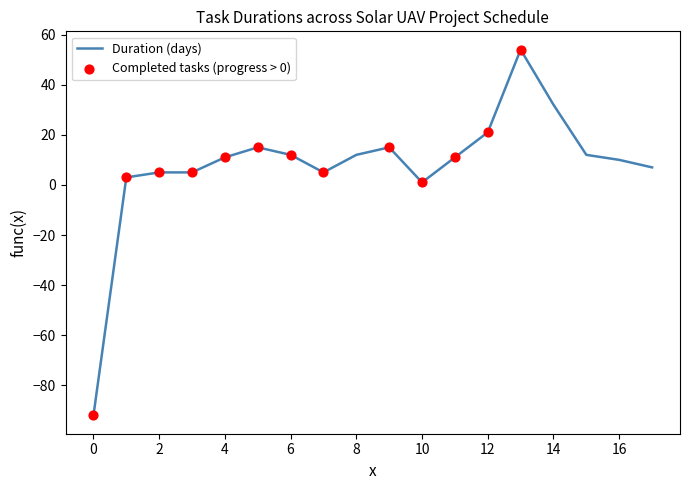

What is the greatest value displayed?

54